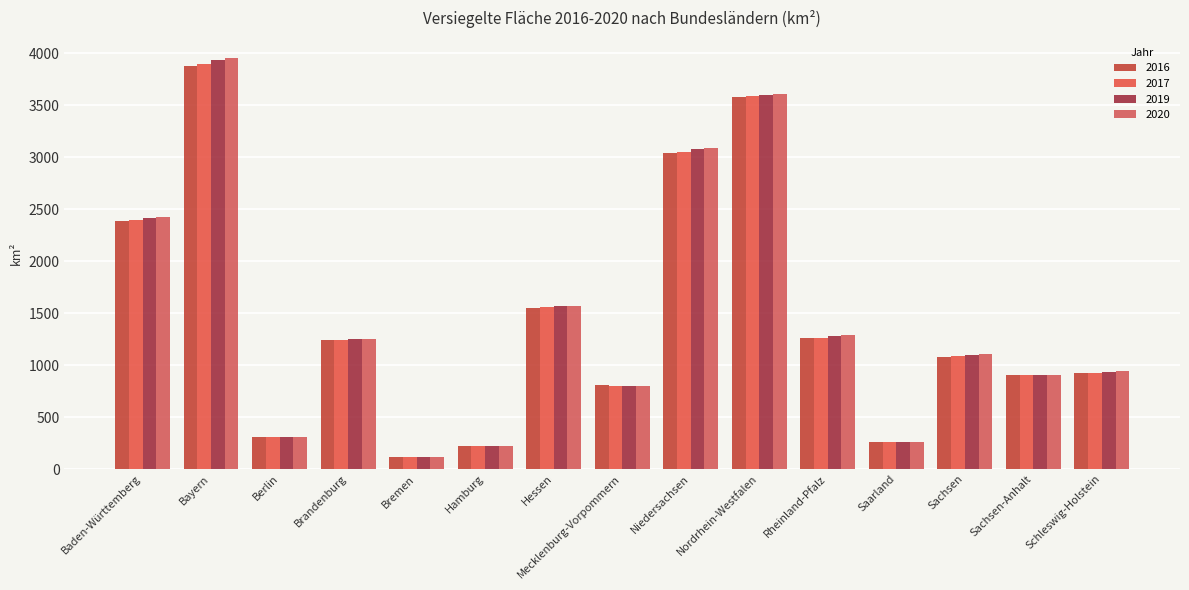

What is the minimum value shown in the chart?

114.3